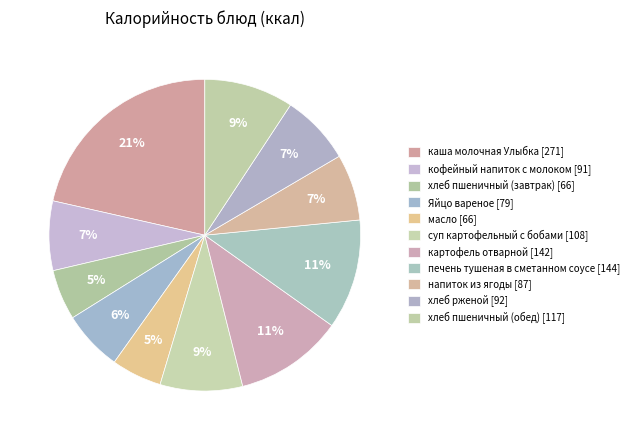

Which category has the biggest portion of the pie?

каша молочная Улыбка